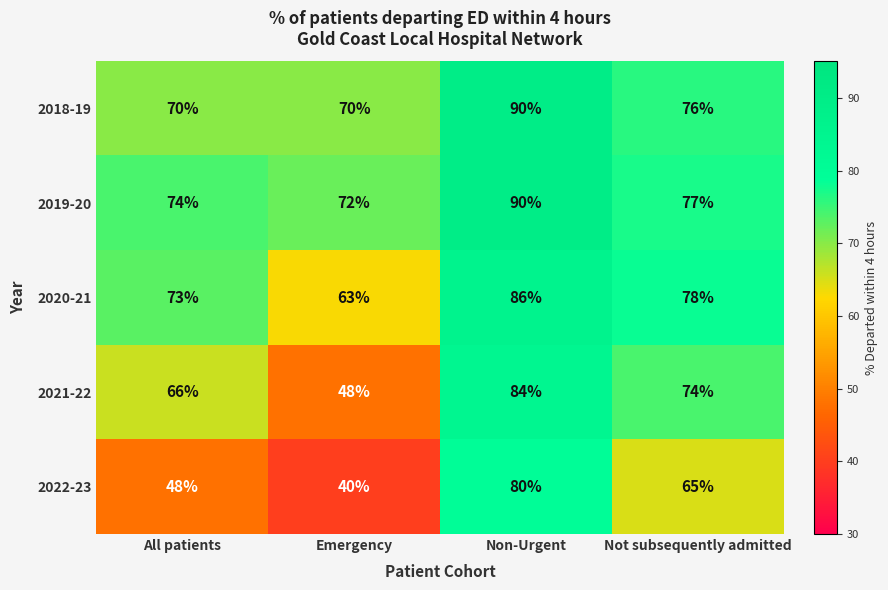

Which series has the largest range (max minus min)?

2022-23